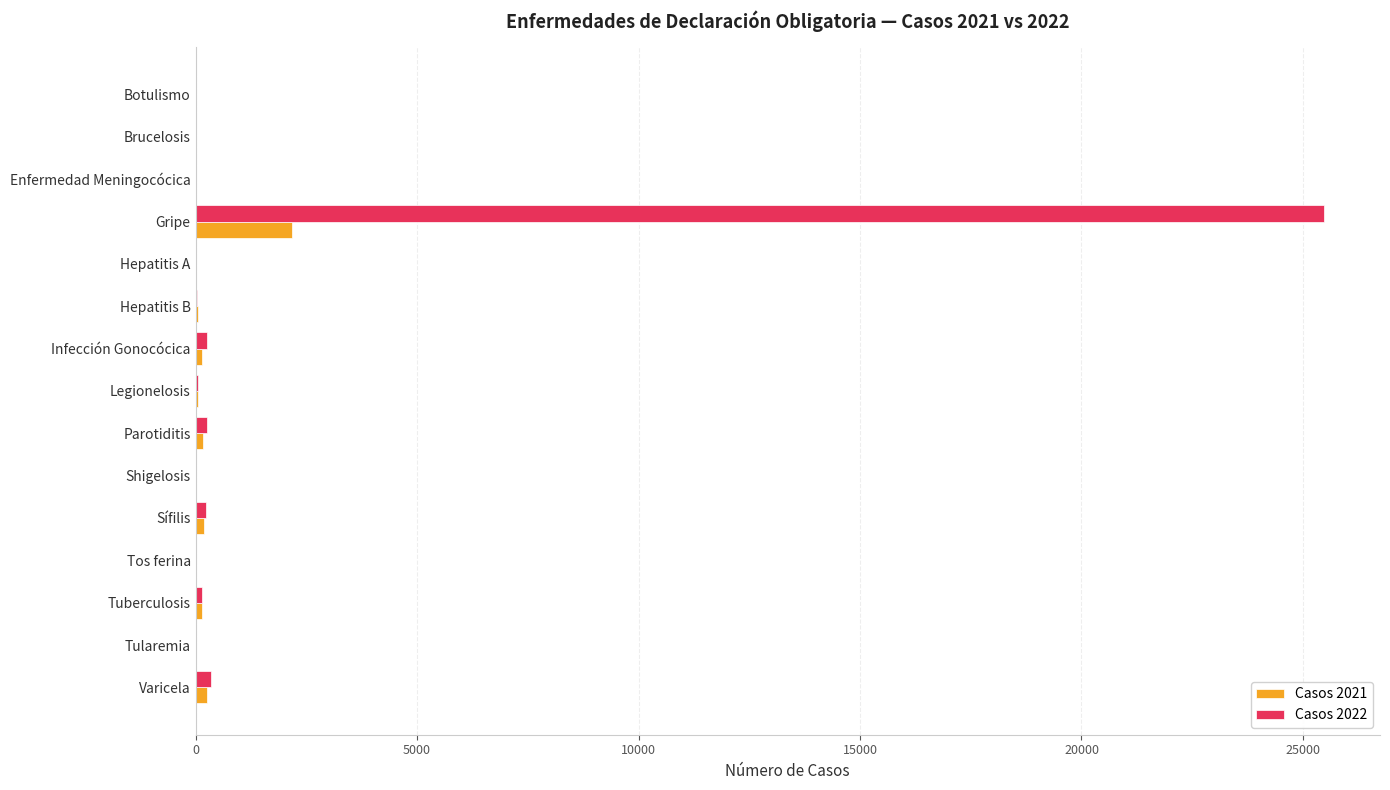

The Casos 2022 series shows 25466 at Gripe. True or false?

True